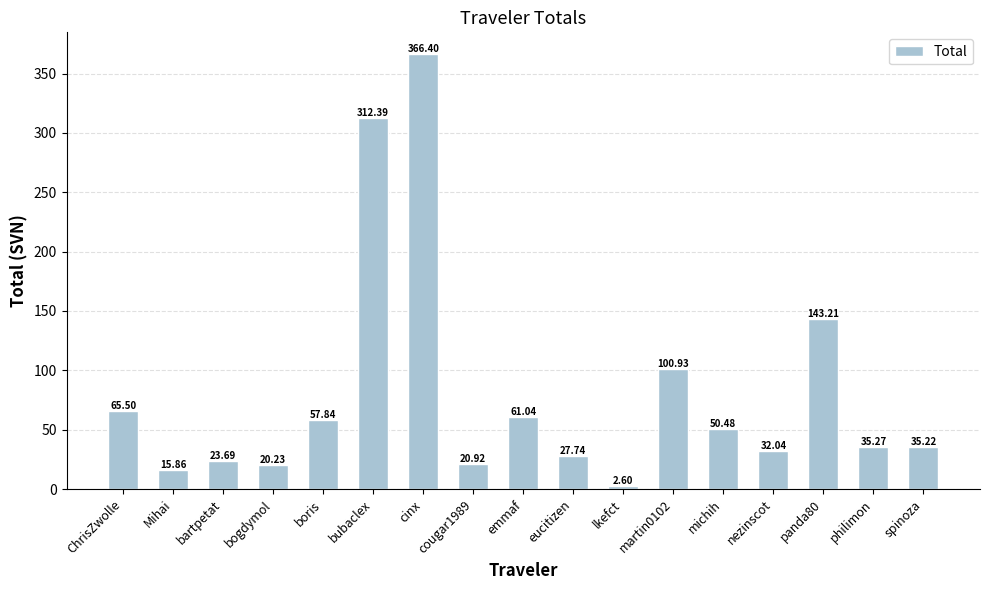

What is the label of the 13th bar from the left?

michih